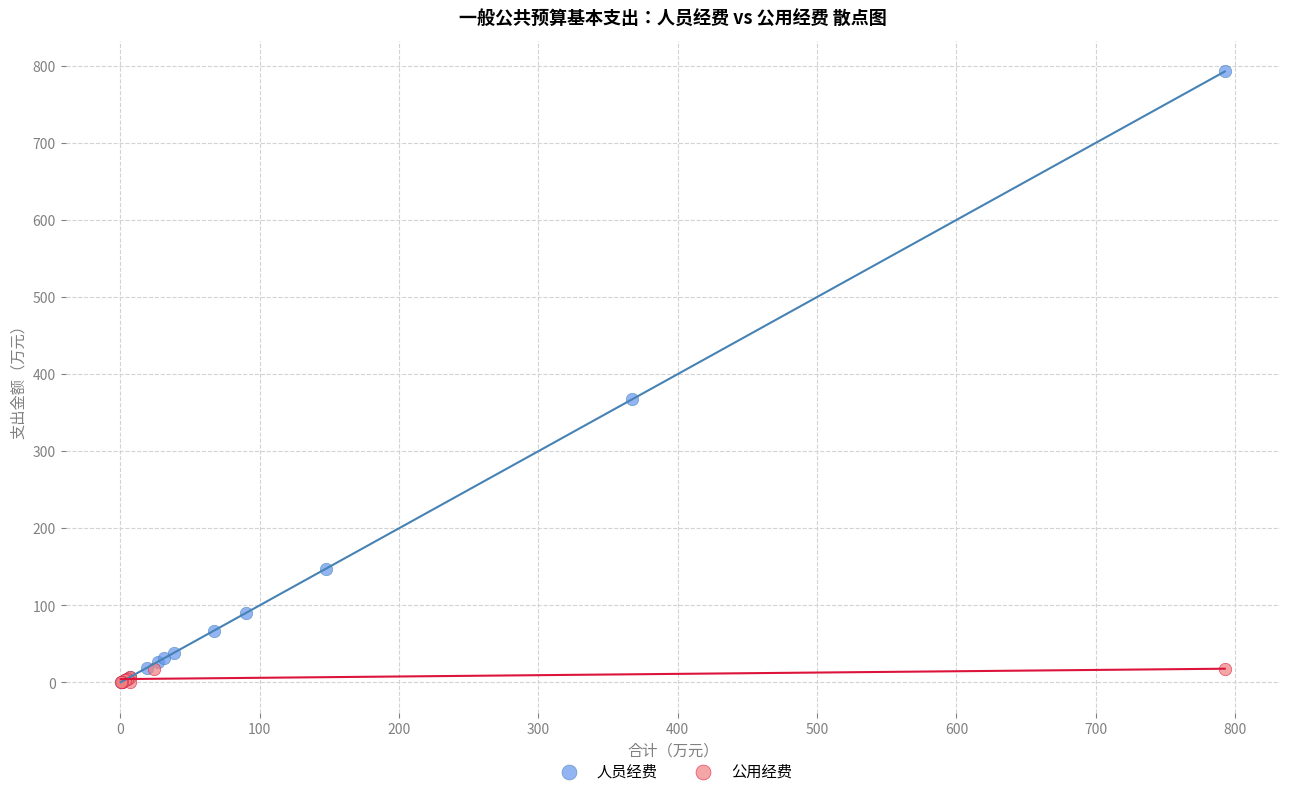

Which series has the largest Y range (max minus min)?

人员经费